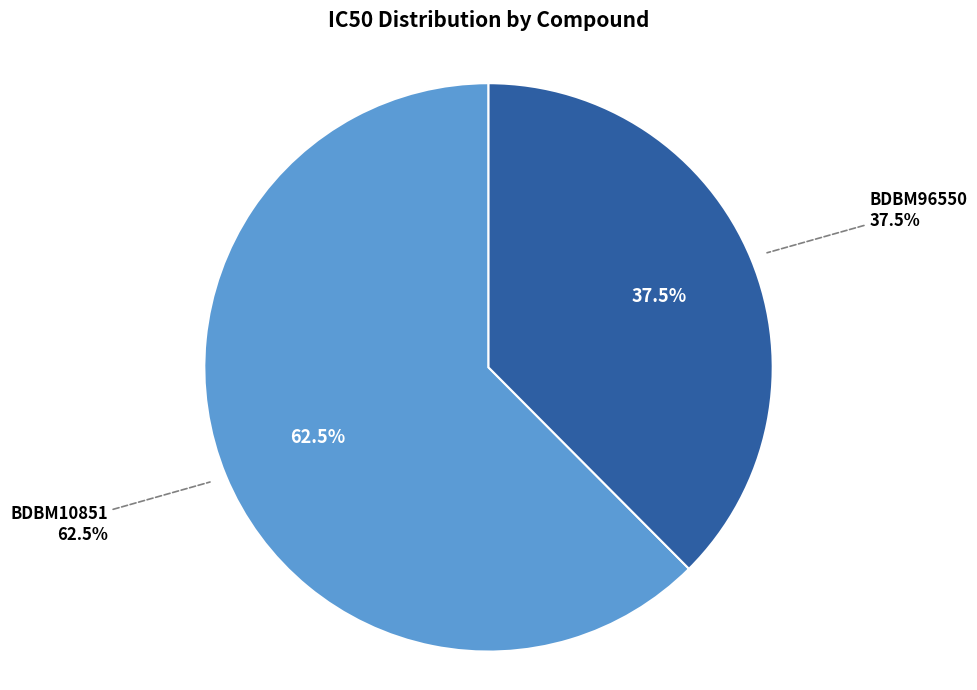

To the nearest percent, what portion does BDBM10851 represent?

62%